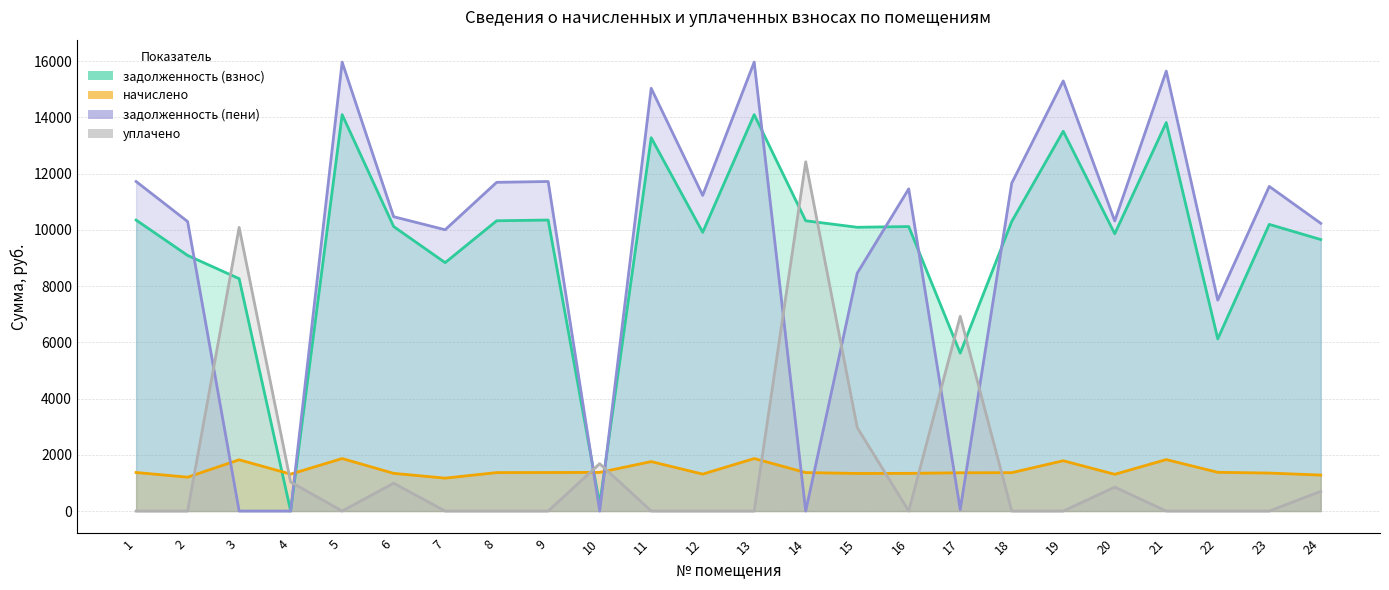

Which series has the largest total across all categories?

задолженность (взнос)